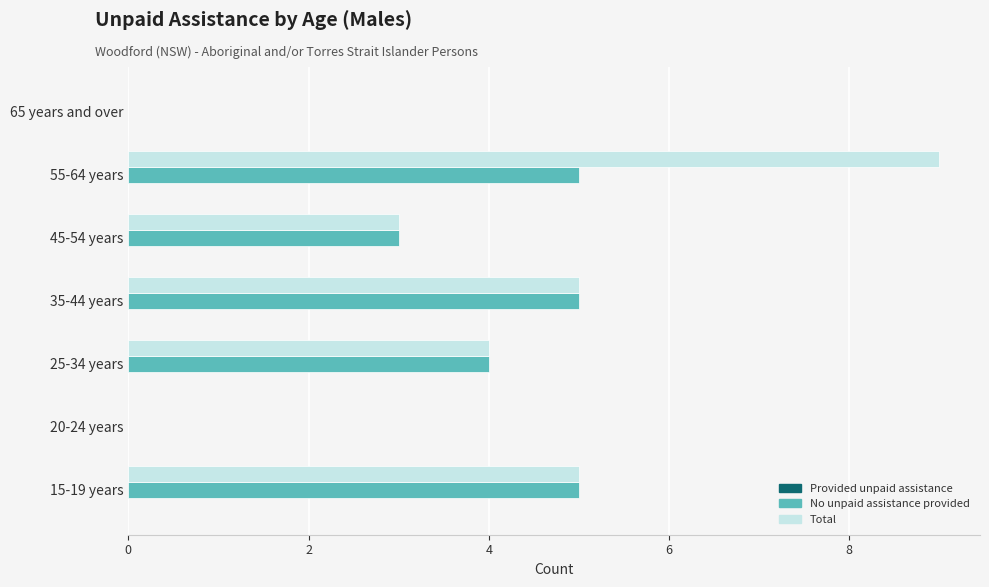

Is the value of No unpaid assistance provided at 15-19 years greater than the value of Total at 25-34 years?

Yes